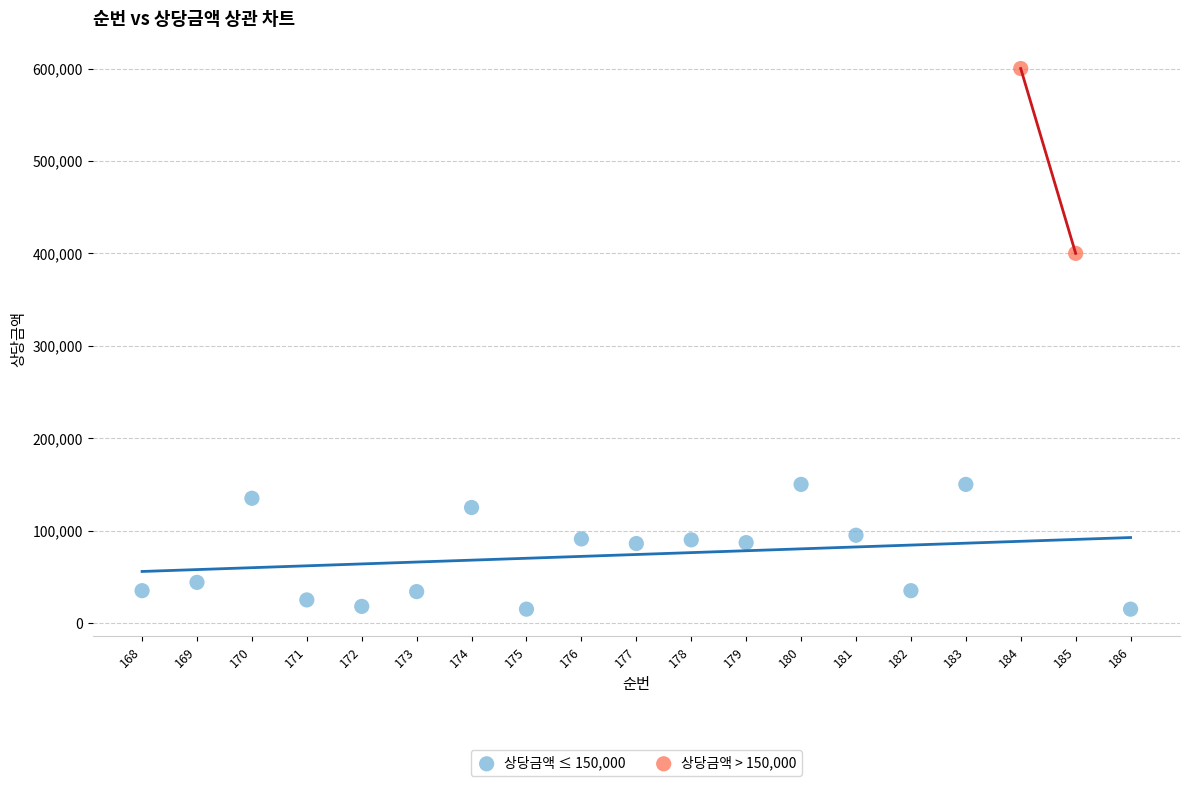

Which series contains the highest Y value?

상당금액 > 150,000